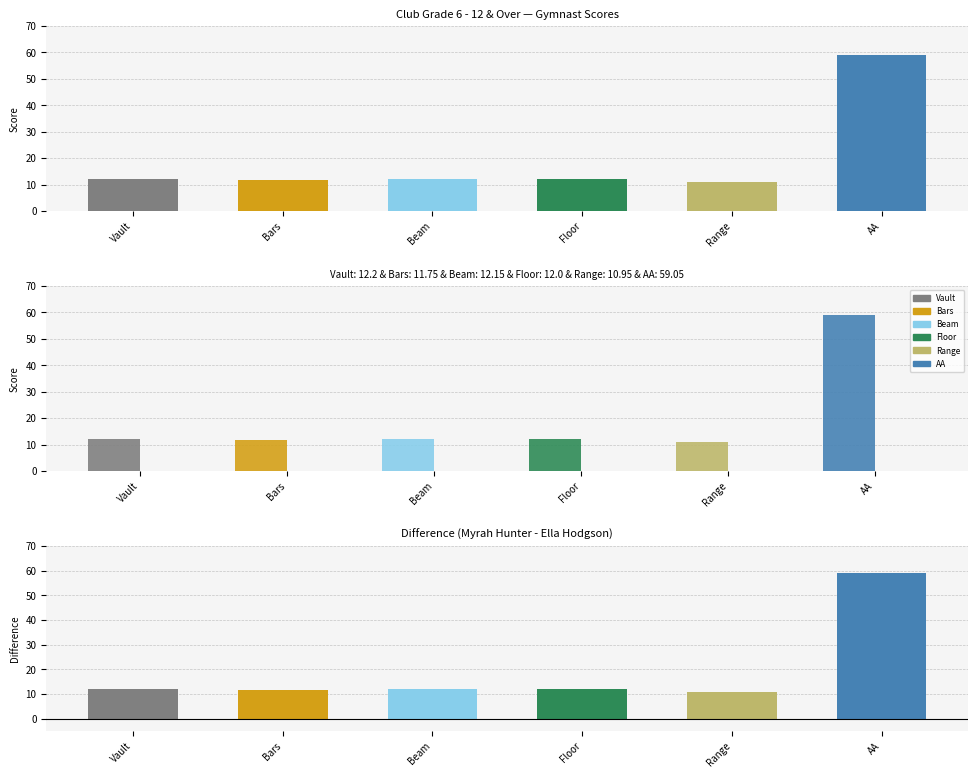

What is the difference between the Vault values at Ella Hodgson and Myrah Hunter?

12.2